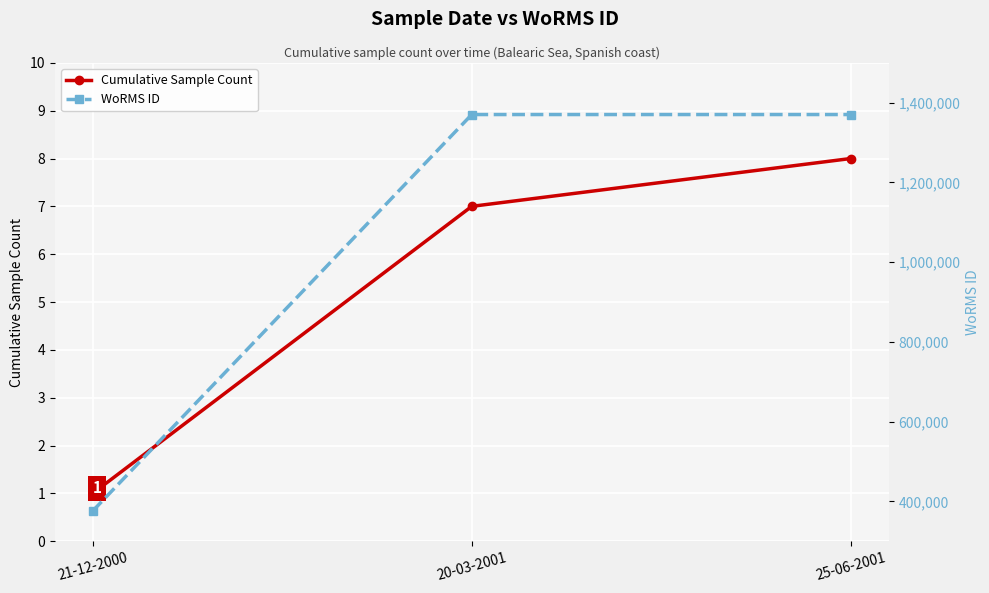

How many series are shown in this chart?

2